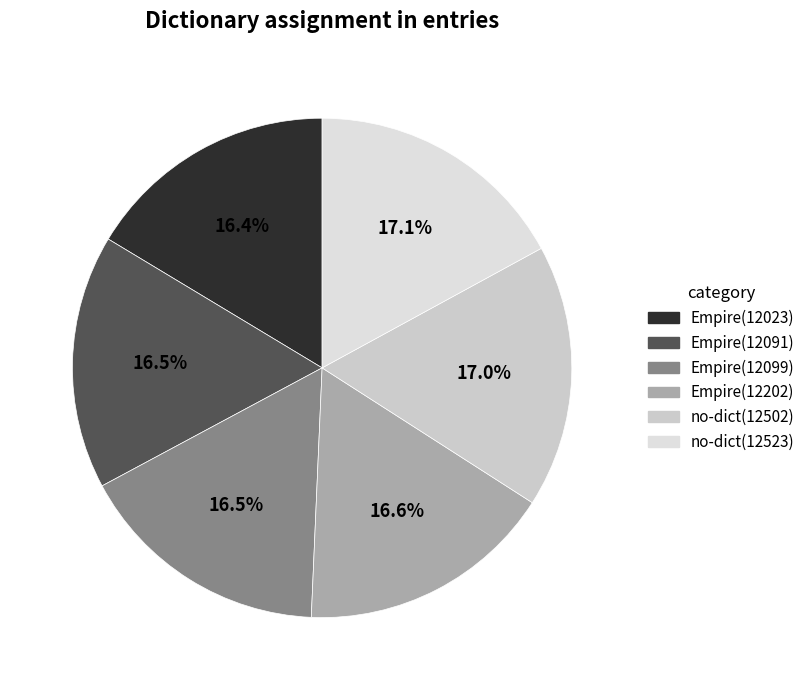

Rank the categories by value from highest to lowest.

id:12523, id:12502, id:12202, id:12099, id:12091, id:12023